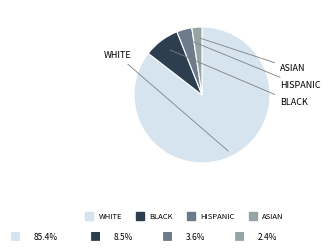

Is there any slice that represents more than half of the pie?

Yes